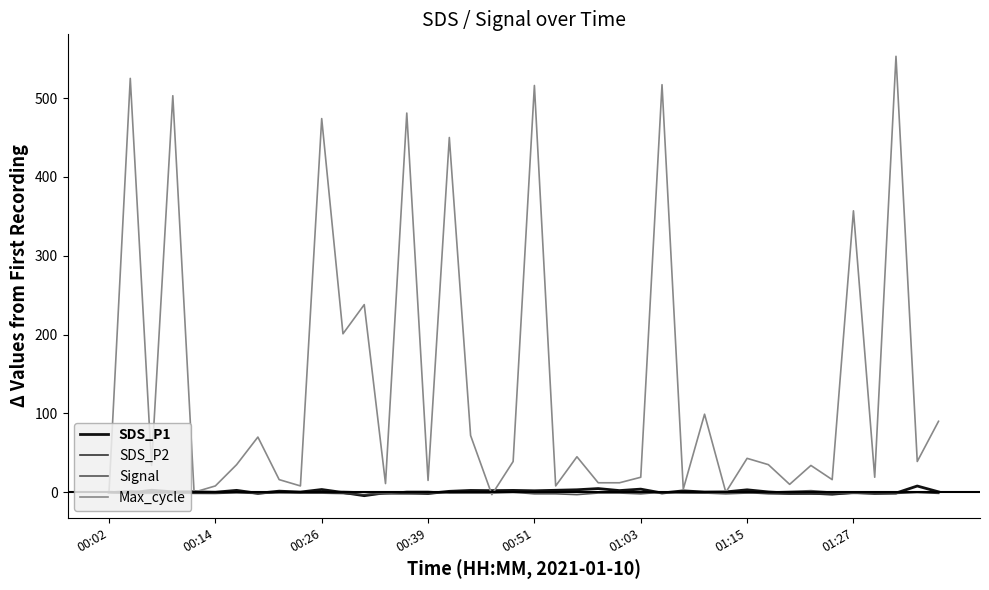

How many lines are shown in the chart?

4